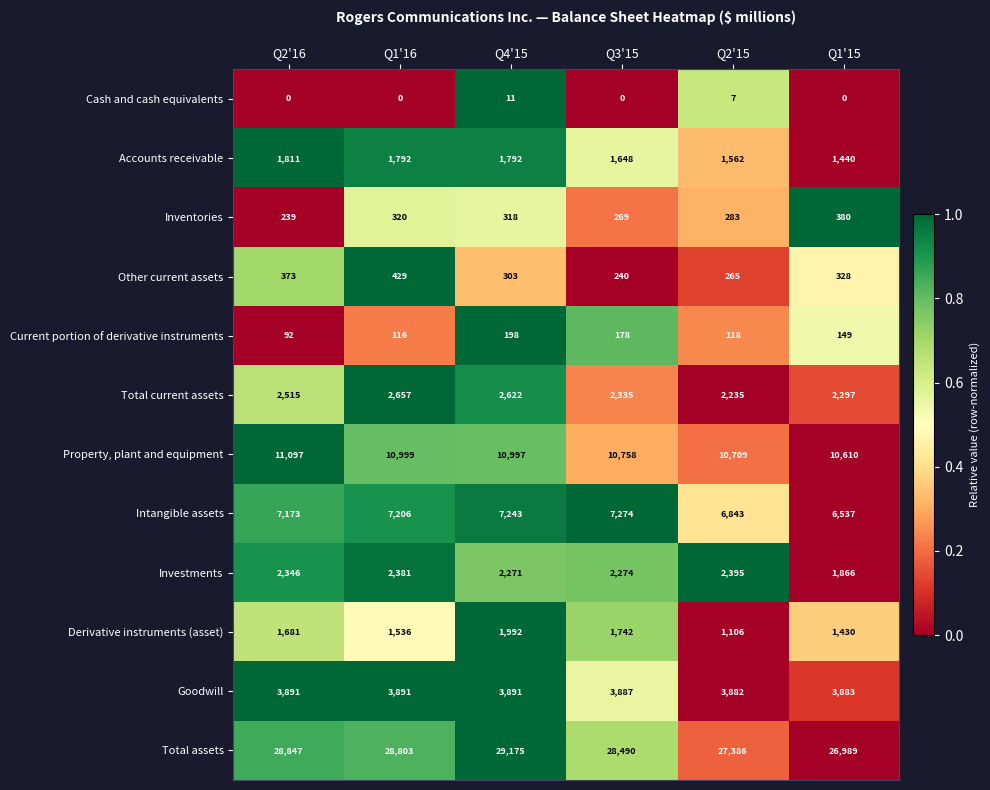

At which label is Total current assets closest to 2446?

Q2'16